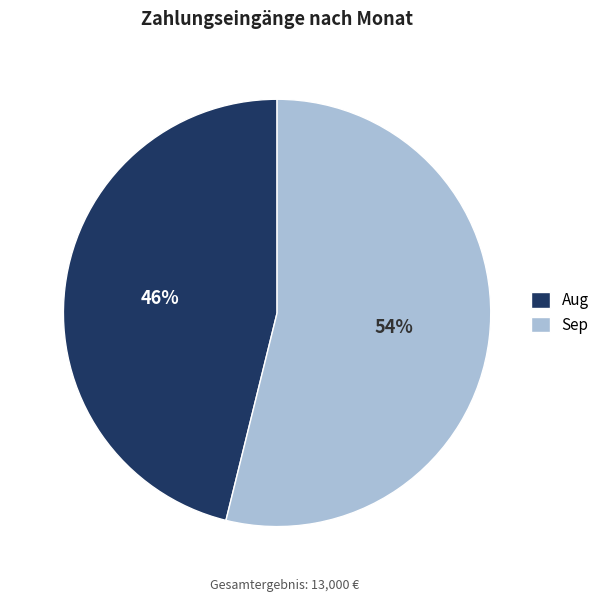

How many slices are in this pie chart?

2